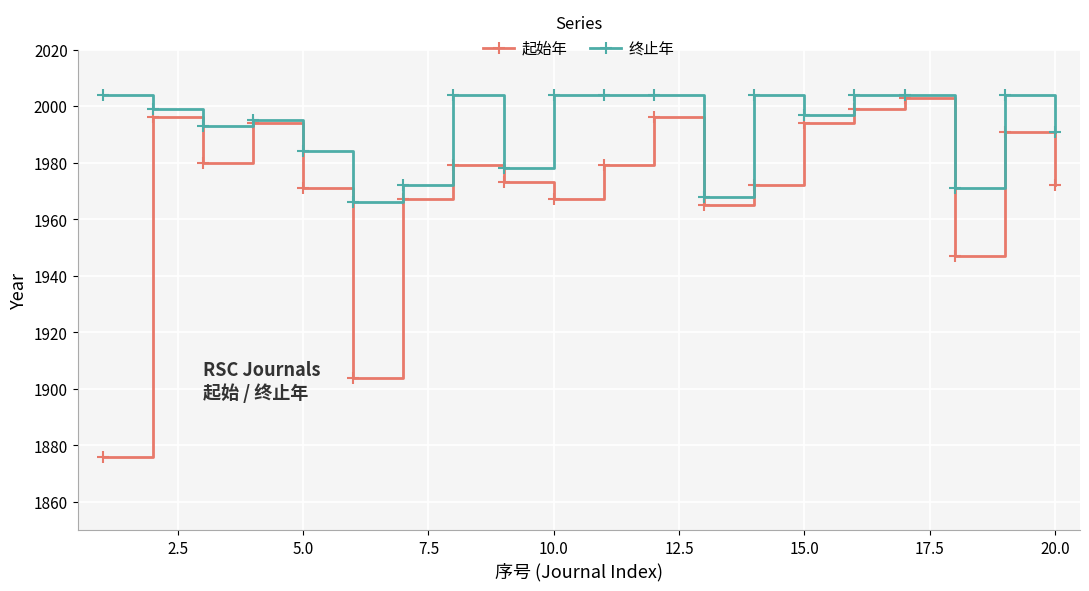

What is the value of the 终止年 point at the 2nd from the left?

1999